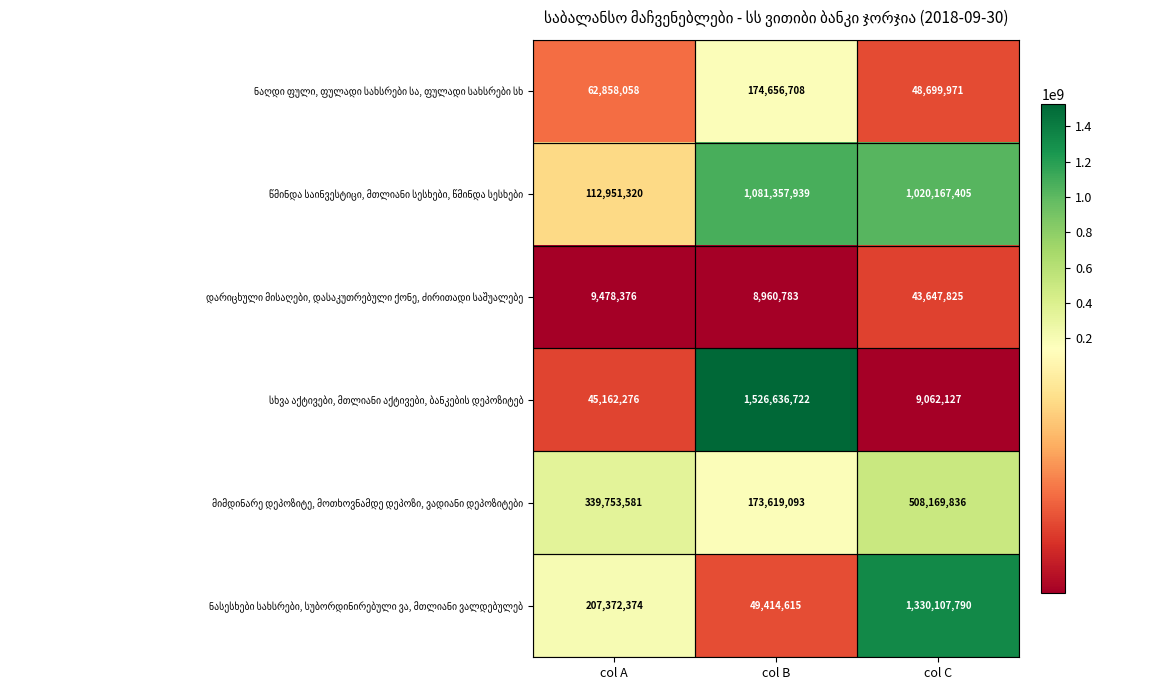

What is the spread (max minus min) of values at col A?

330275205